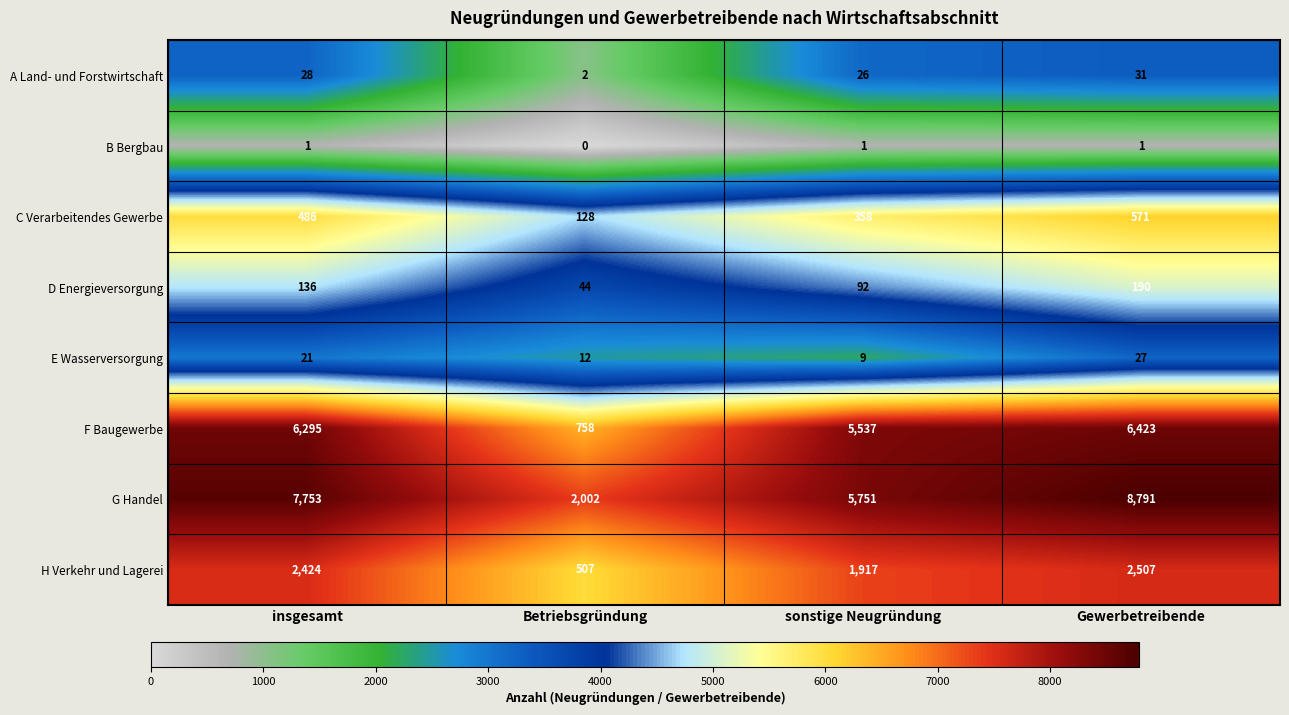

Which series has the largest range (max minus min)?

G Handel